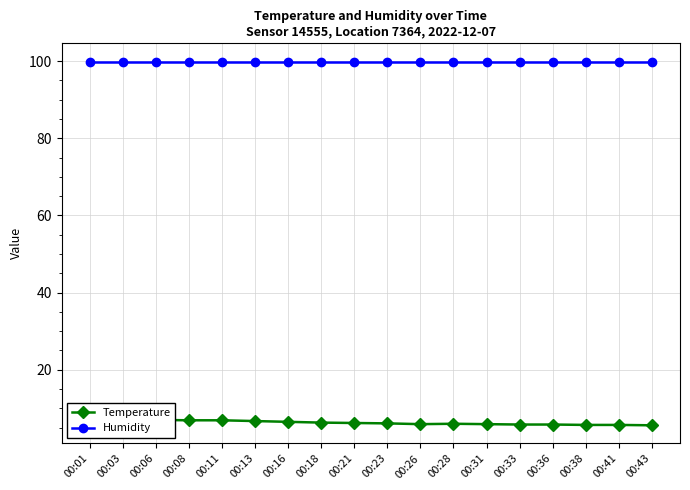

Rank the series by their maximum value, from lowest to highest.

Temperature, Humidity